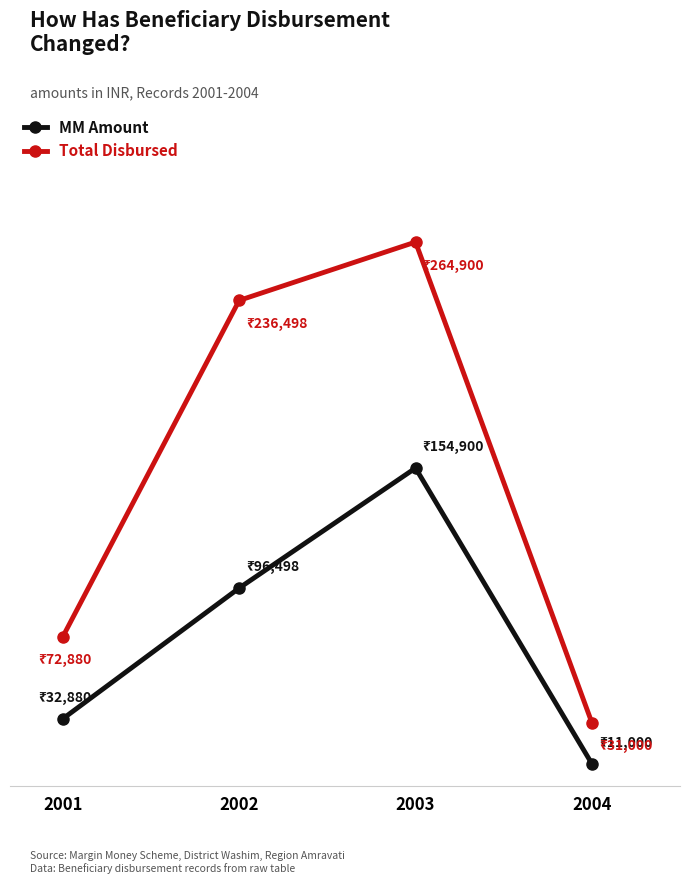

True or false: Total Disbursed has more than 0 interior local peaks.

True